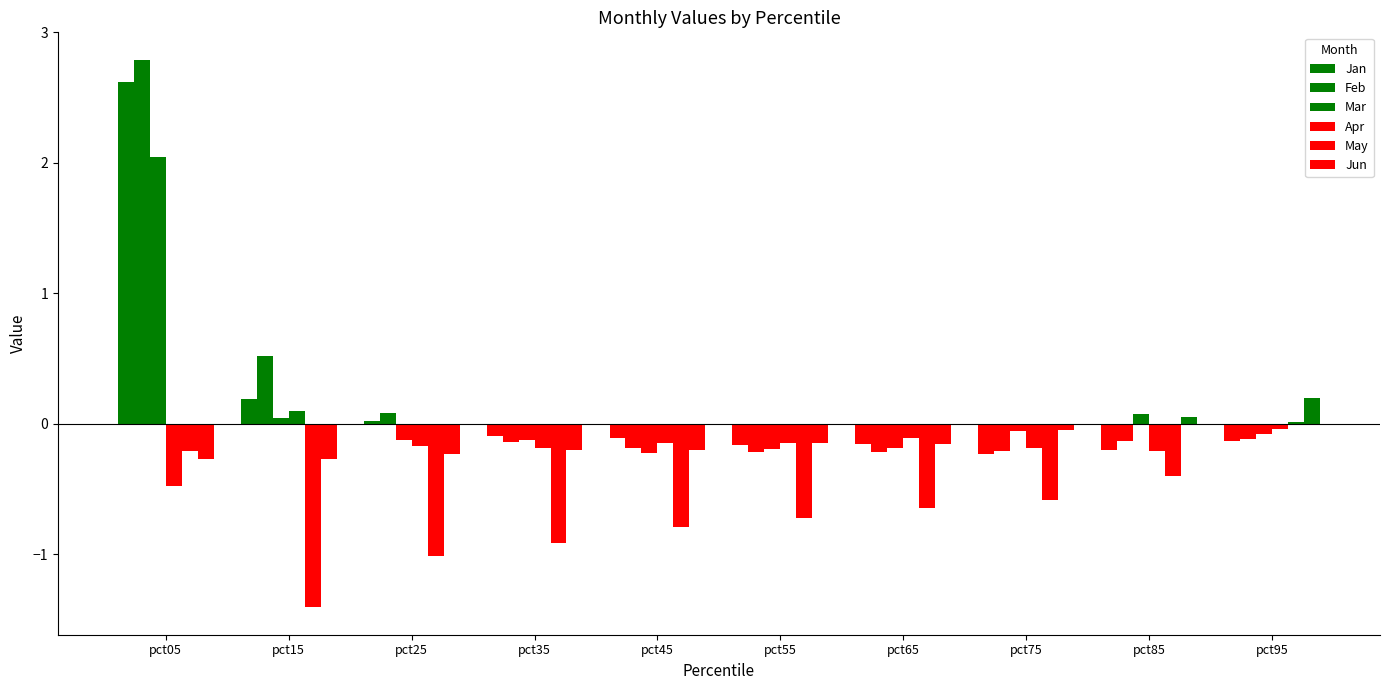

How many positive values does the May series have?

1